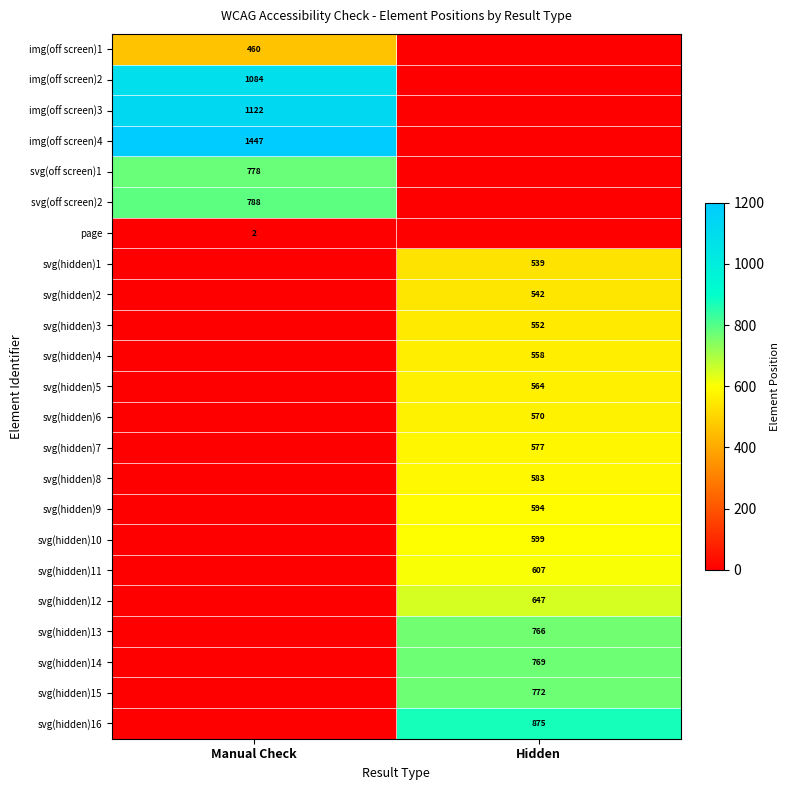

The page series shows 2 at Manual Check. True or false?

True